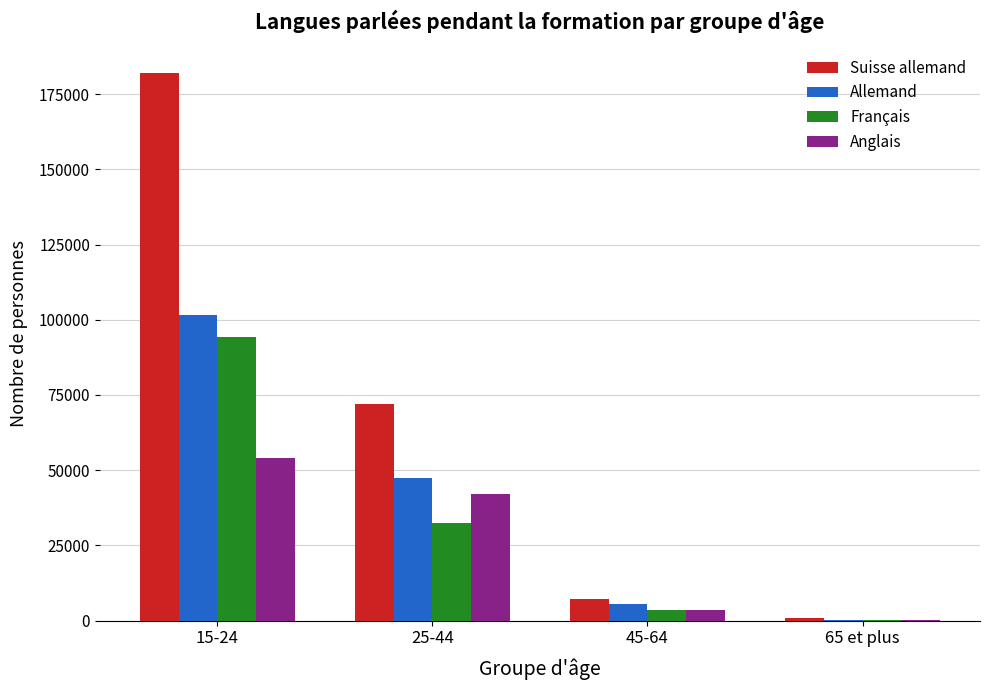

At which category is the sum across all series the highest?

15-24